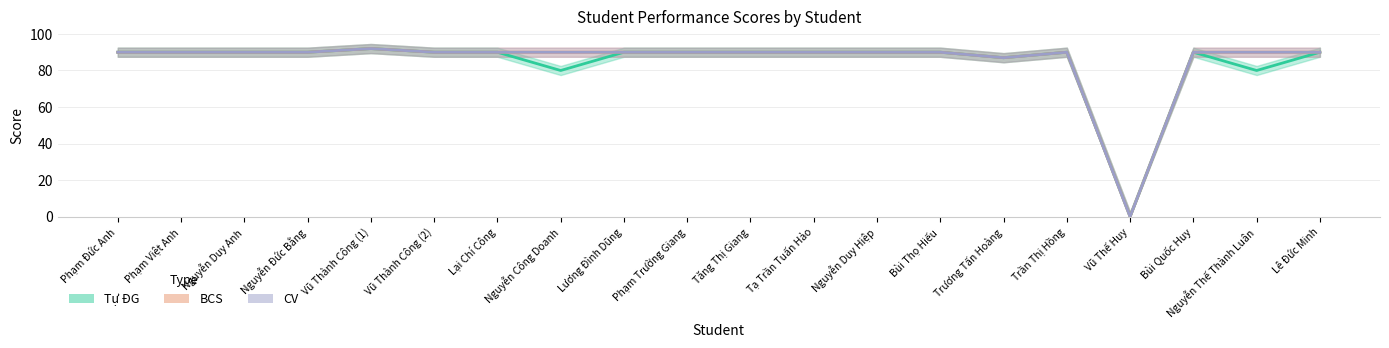

What is the value of the CV point at the 18th from the left?

90